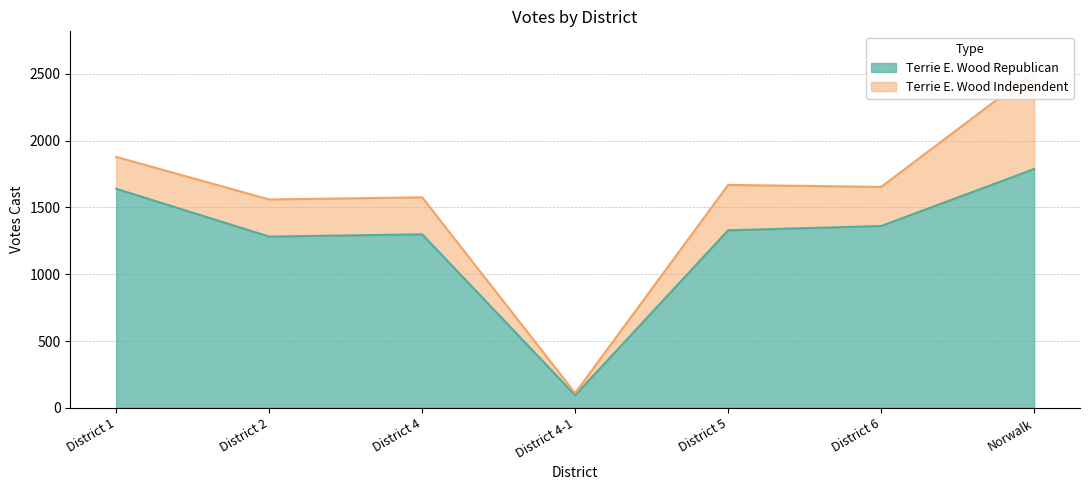

What is the sum of the values at District 1 and District 2?

2922